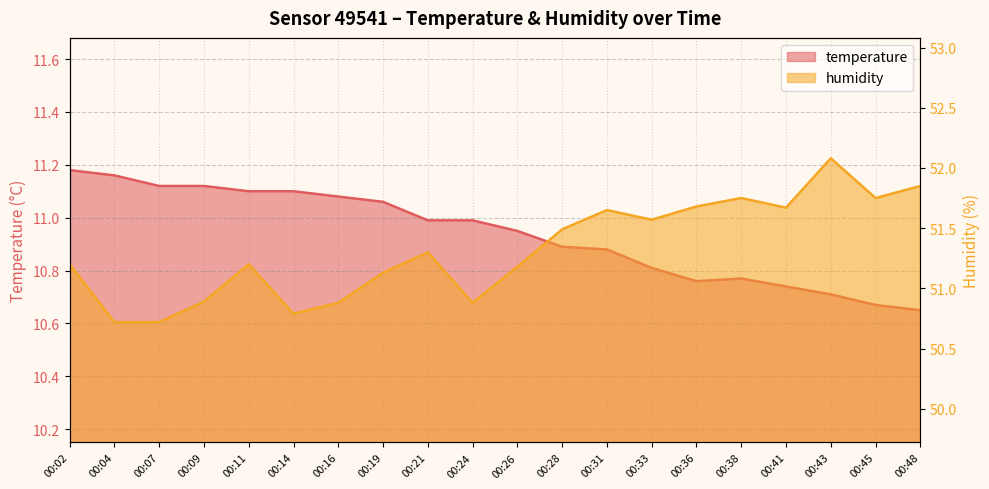

What are all the series names shown in the legend?

temperature, humidity